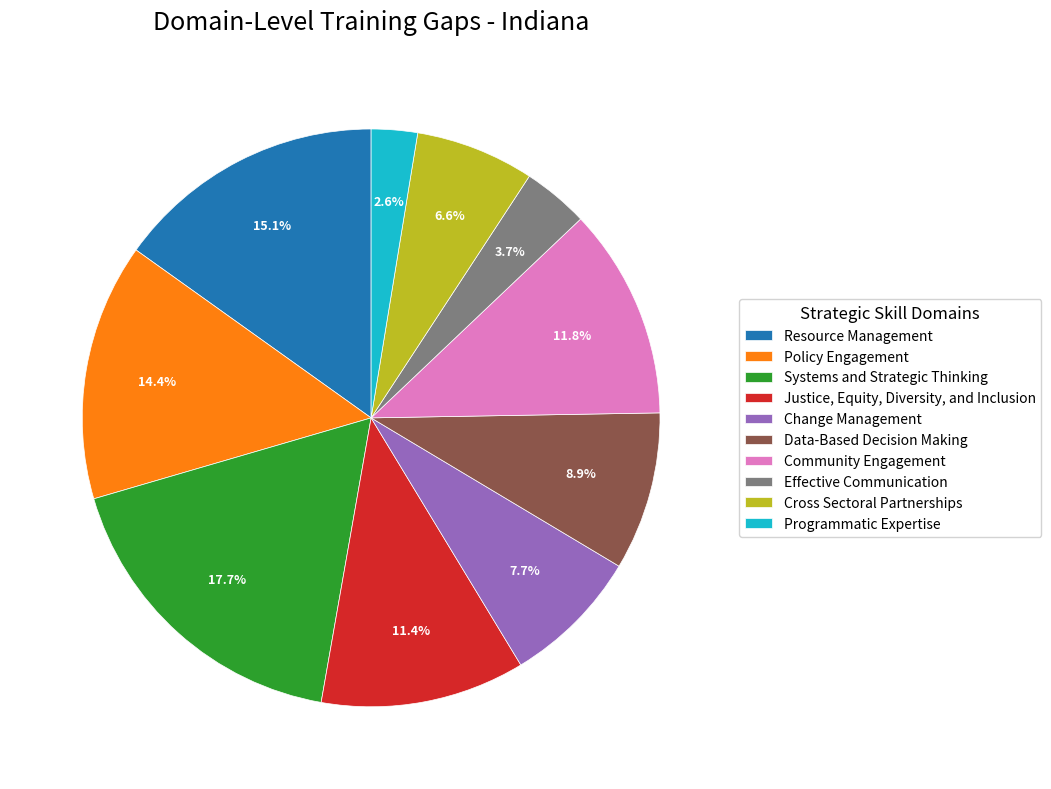

The Justice, Equity, Diversity, and Inclusion slice represents 11% of the pie. True or false?

True